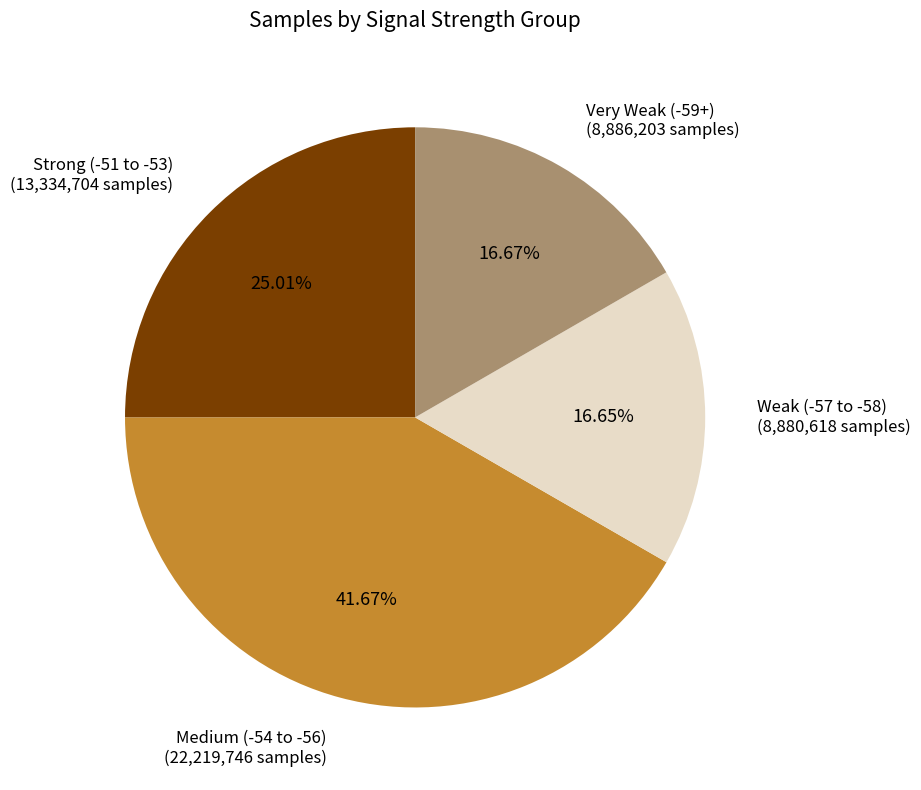

Do Medium (-54 to -56) (22,219,746 samples) and Strong (-51 to -53) (13,334,704 samples) together represent more than half of the pie?

Yes